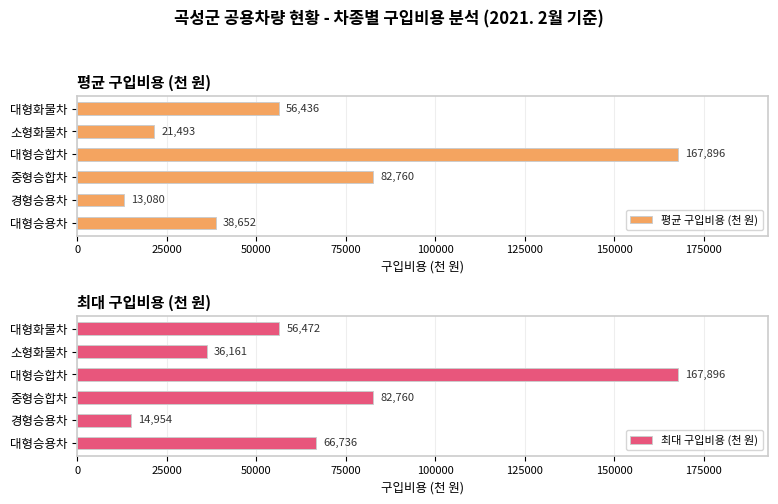

At how many categories does at least one series exceed 22462?

5